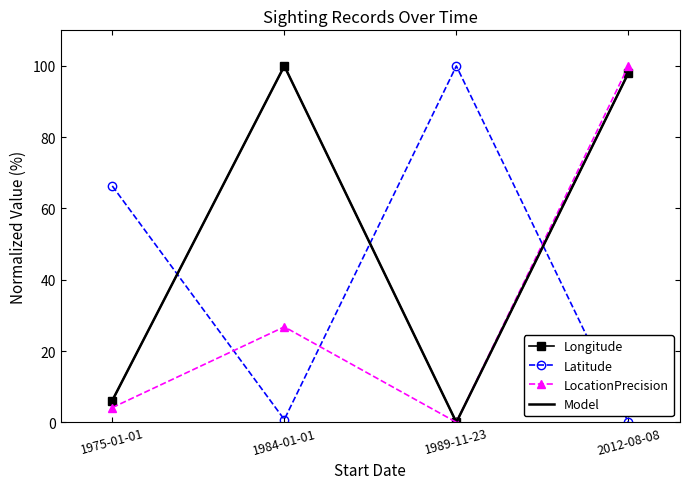

Is it true that Longitude equals -49.5 at 1989-11-23?

False